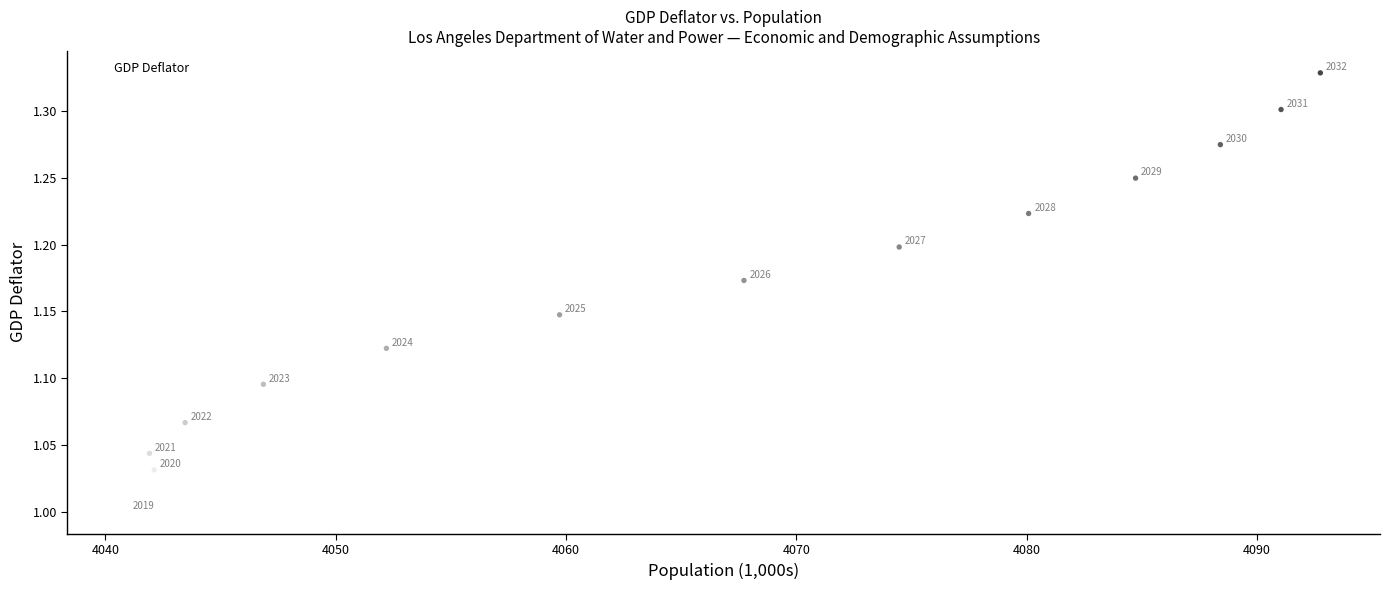

What is the range of X values (max minus min)?

51.8